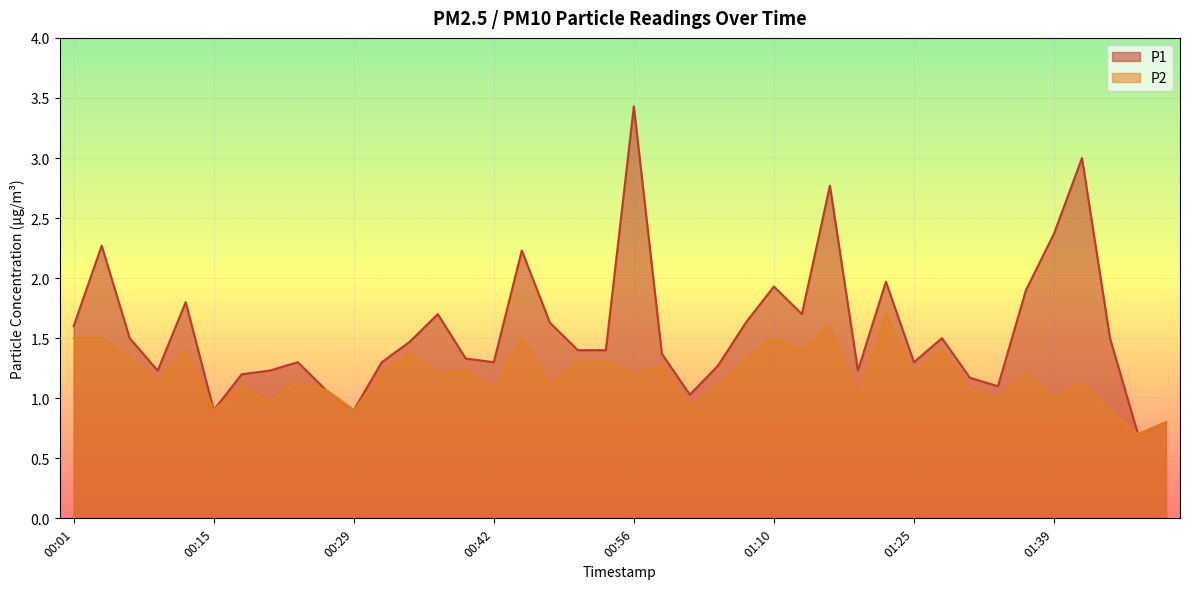

How many categories are shown in the chart?

40